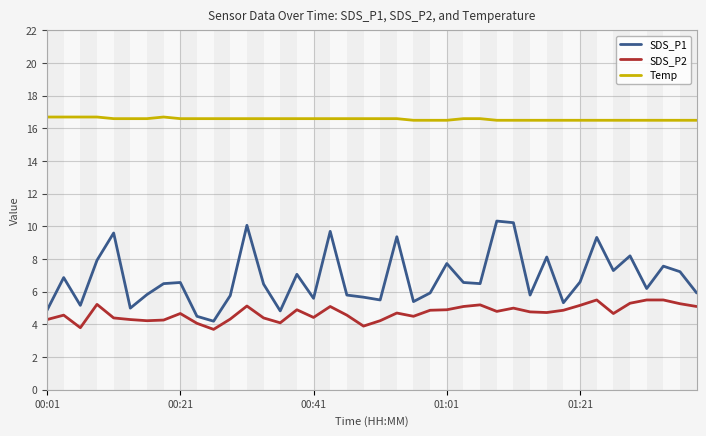

True or false: SDS_P2 and Temp cross at least once.

False